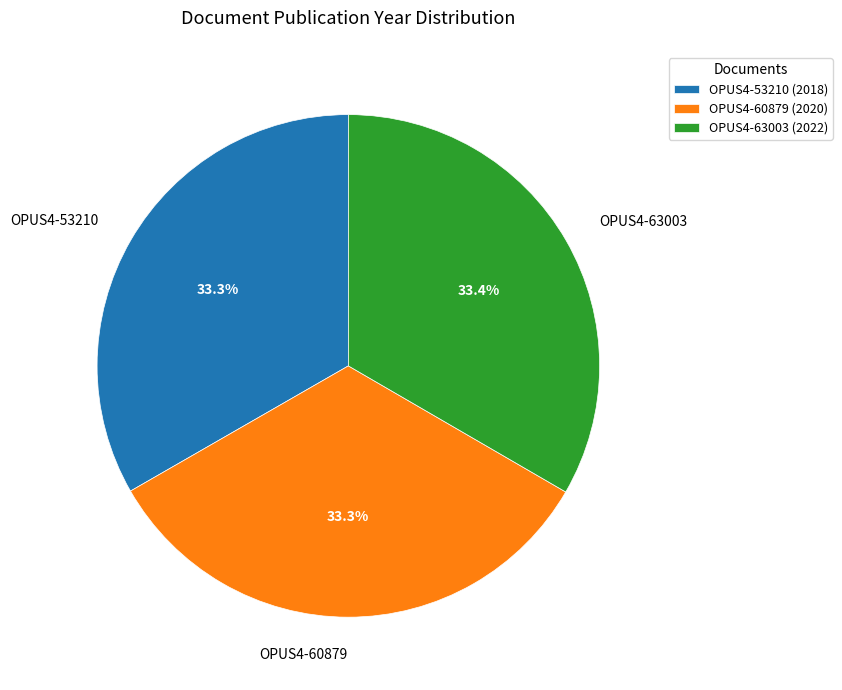

What is the ratio of the value at OPUS4-63003 to the value at OPUS4-60879?

1.0